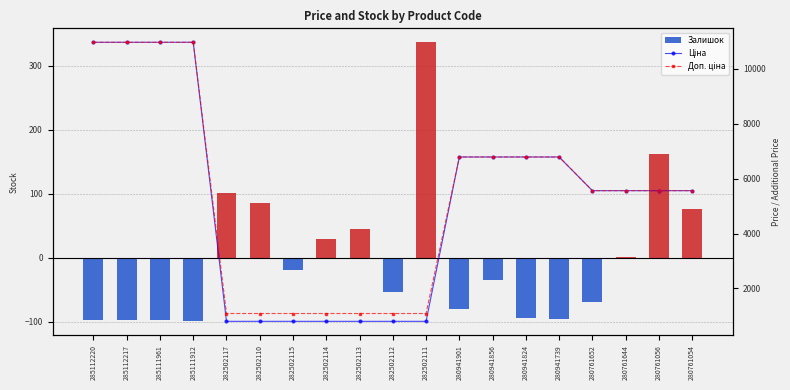

True or false: Доп. ціна has a value of 4314.1 at 285111961.

False